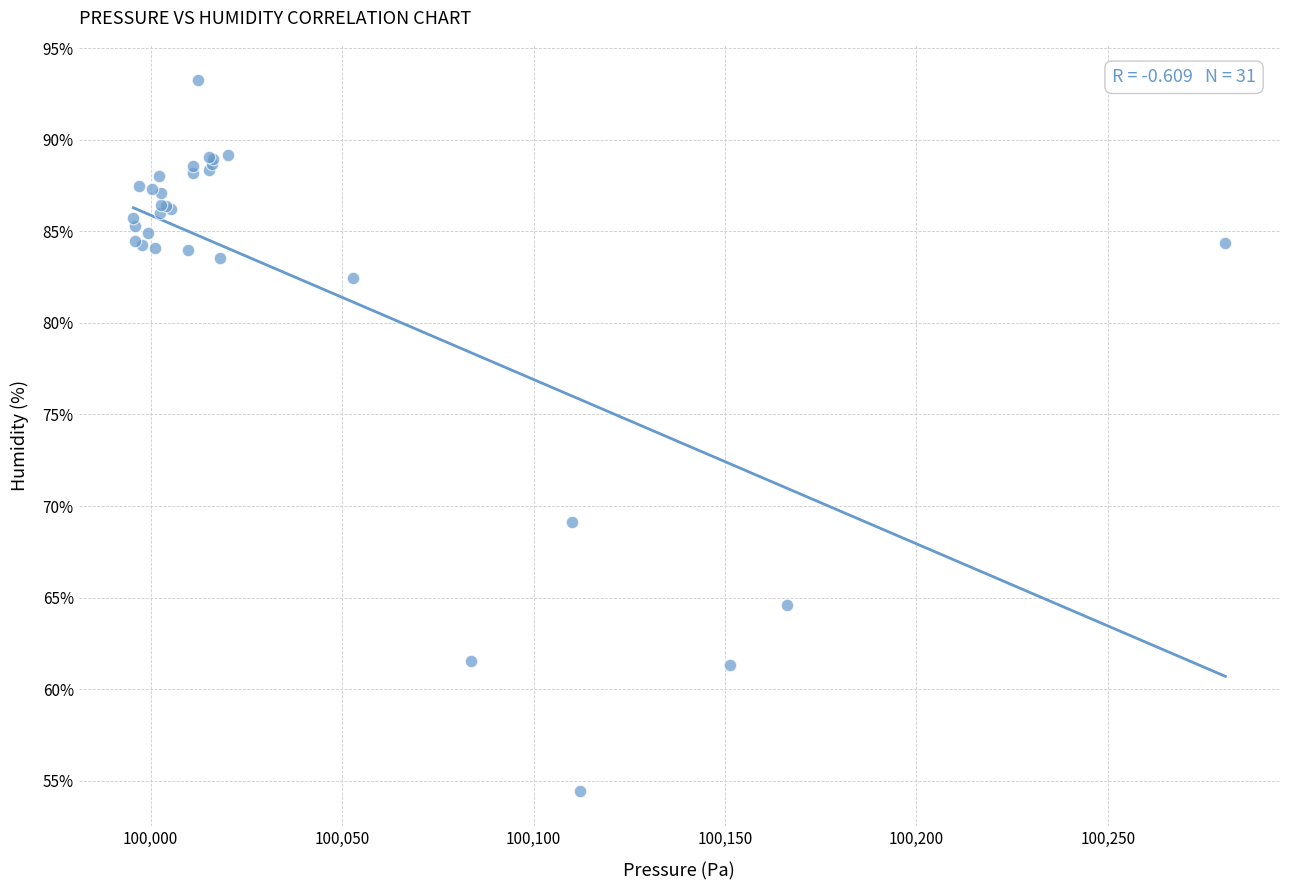

What Y value in the scatter plot is closest to 73?

69.2